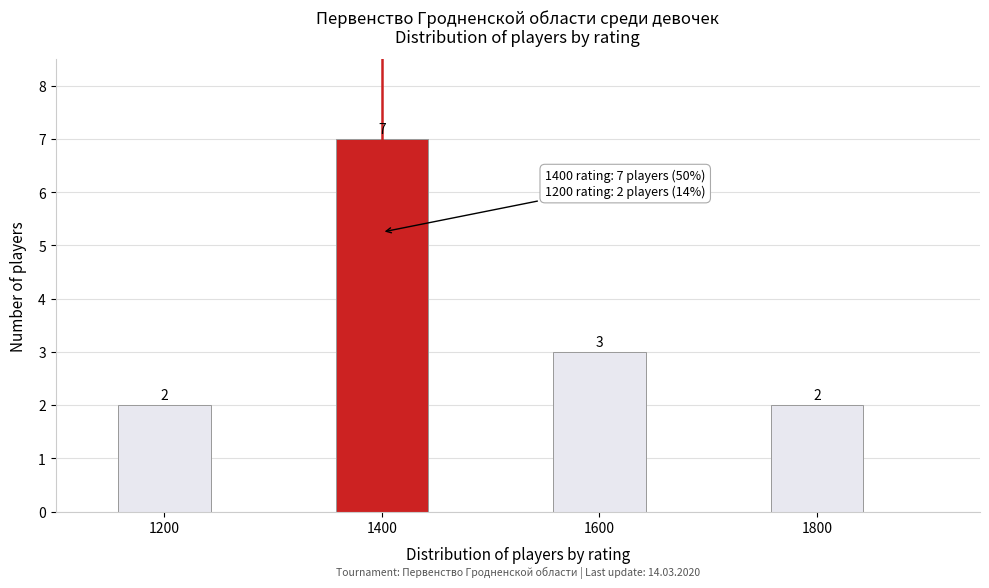

Which range on the x-axis has the tallest bar?

1350 to 1450